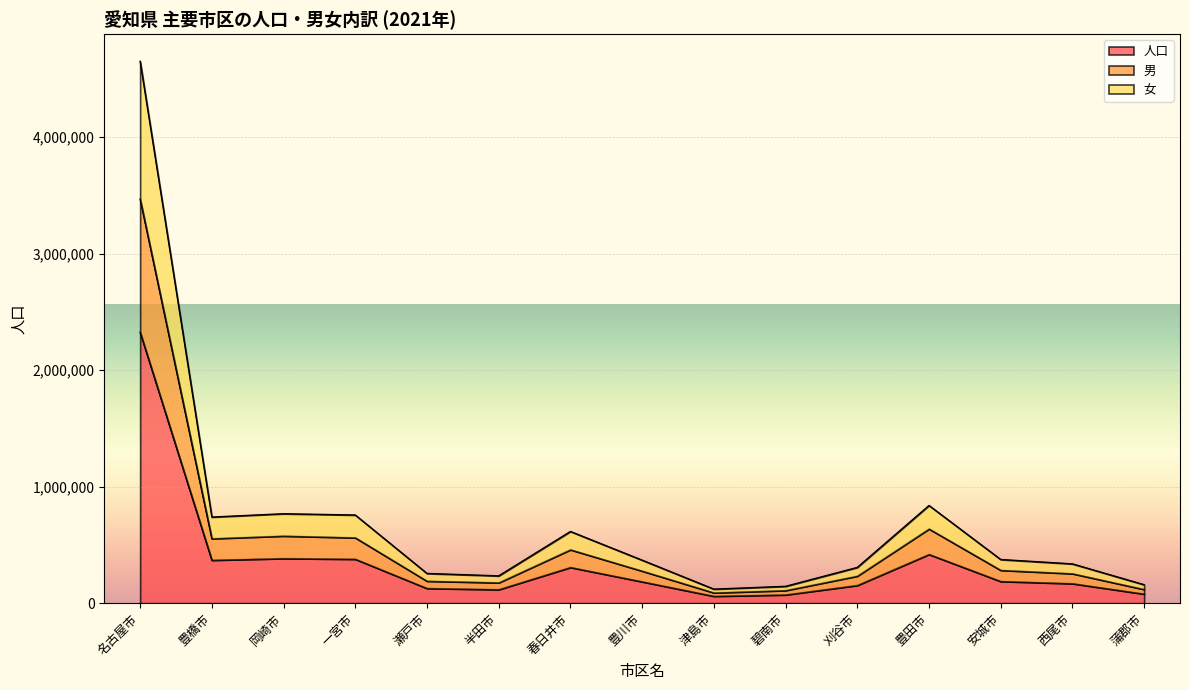

Which category has the highest value in the 人口 series?

名古屋市